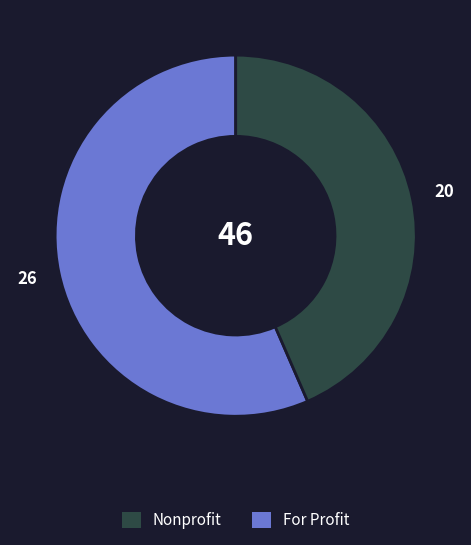

Is there a majority slice in this chart?

Yes